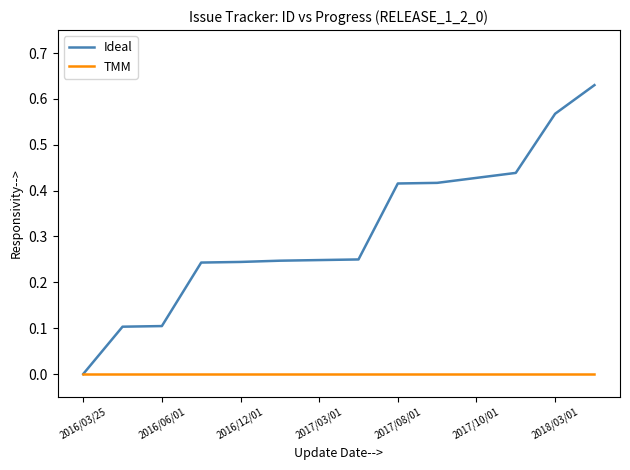

Which series has the widest spread of values?

Ideal